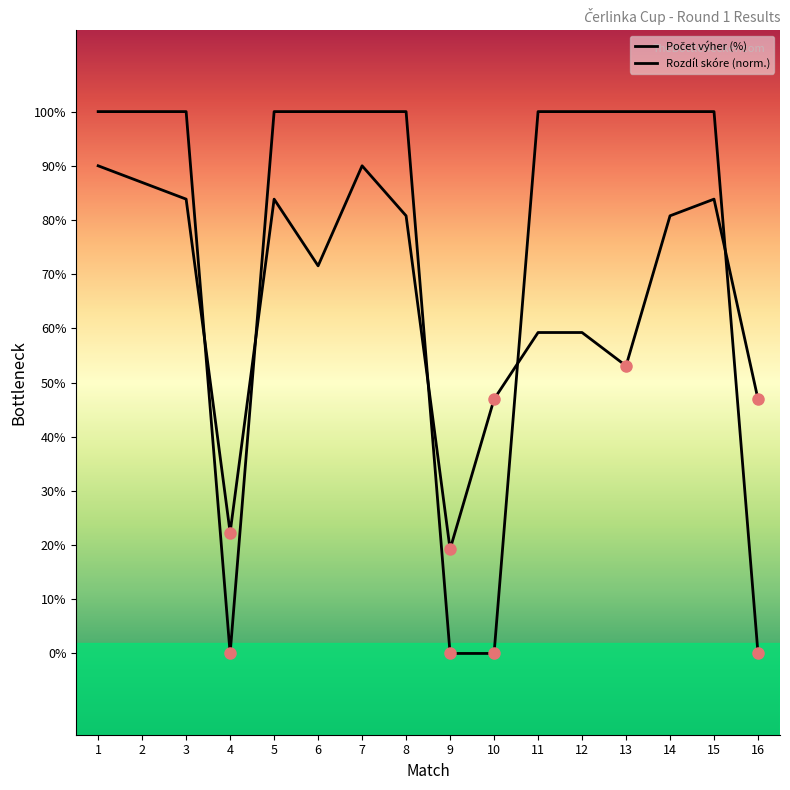

Which series has the largest range (max minus min)?

Počet výher